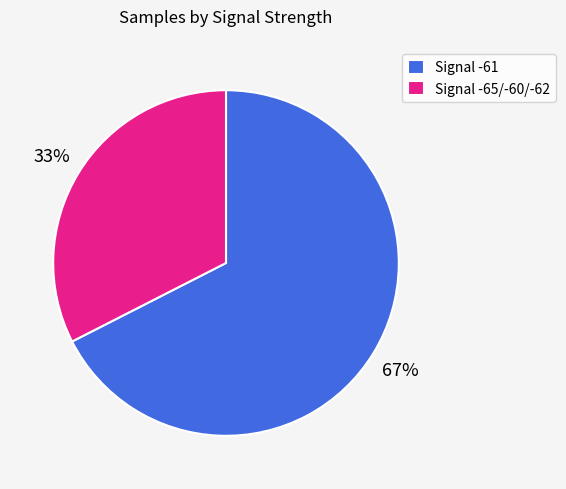

Combined, do Signal -61 and Signal -65/-60/-62 account for over 50%?

Yes